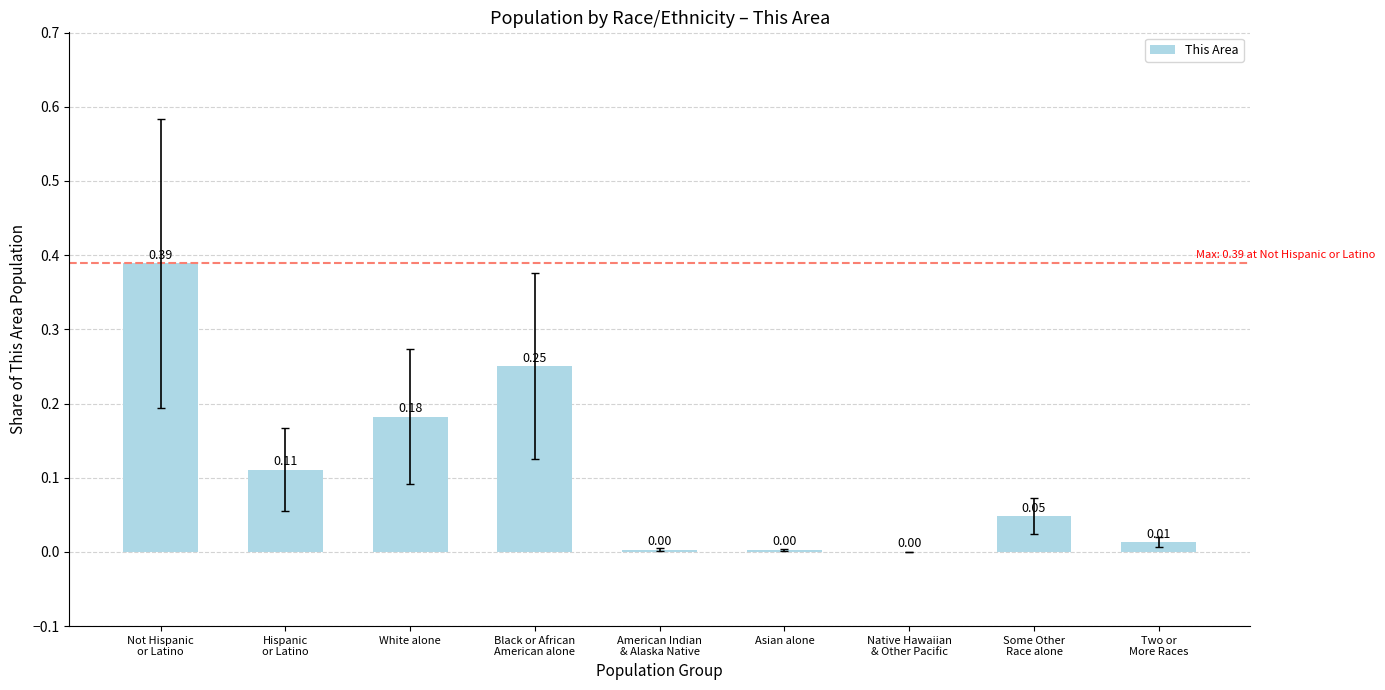

Which has a higher value, Hispanic
or Latino or Native Hawaiian
& Other Pacific?

Hispanic
or Latino